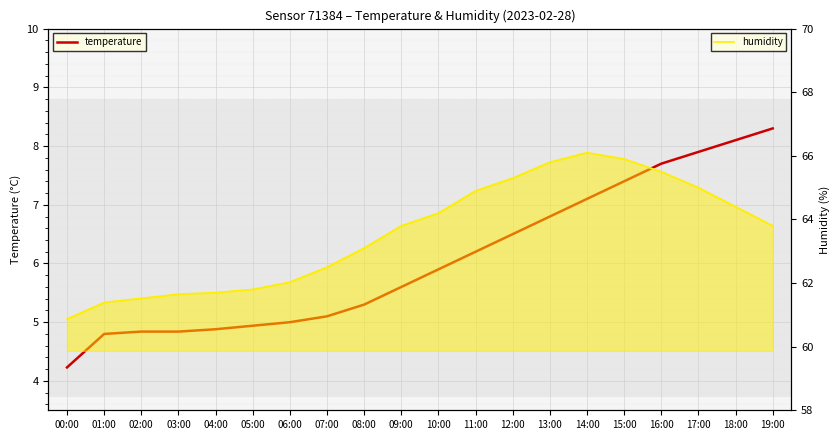

Which category has the highest value in the humidity series?

14:00